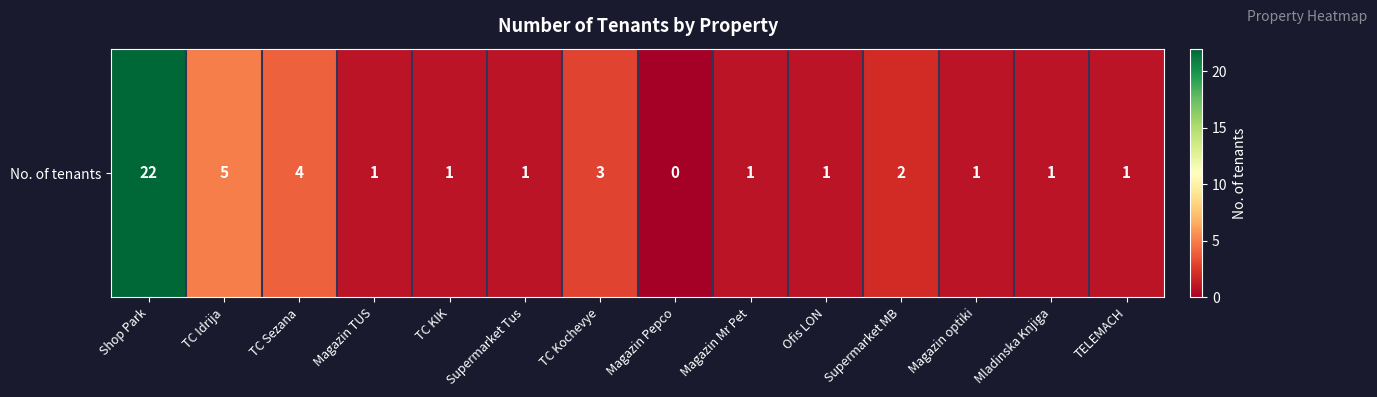

Which category has the lowest value across all series?

Magazin Pepco